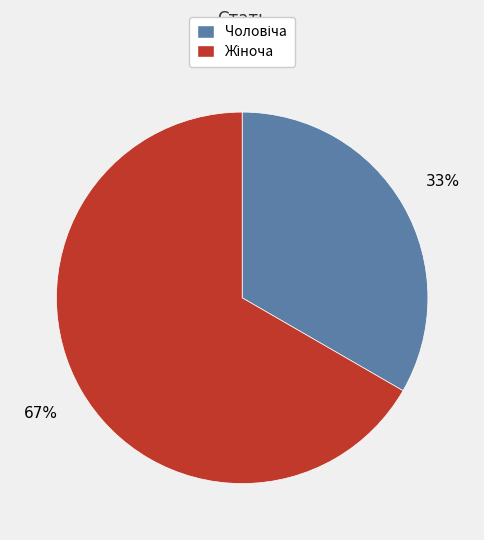

To the nearest percent, what is the average slice percentage?

50%